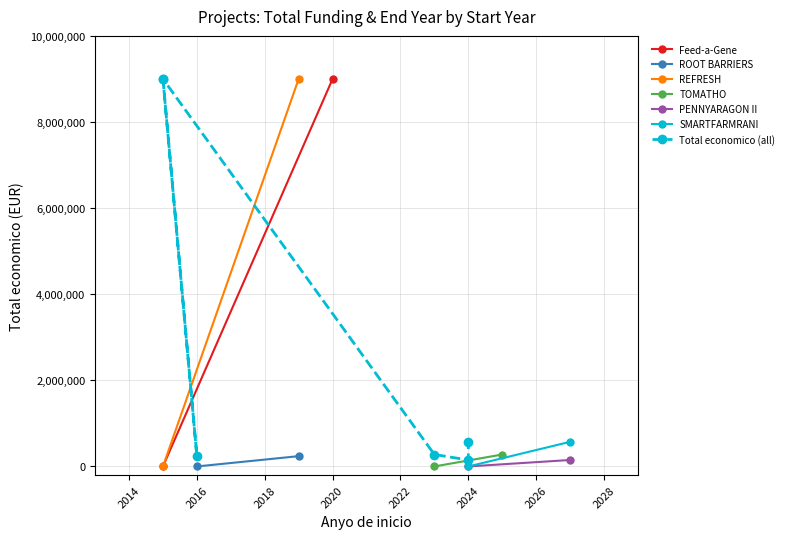

The value at 2015 is 8999757. True or false?

True